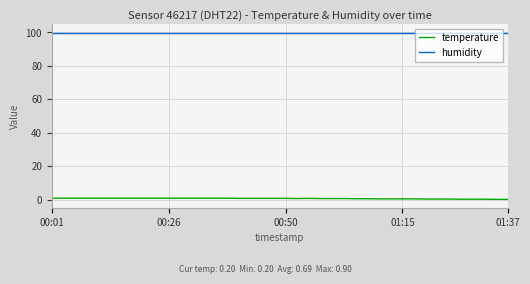

True or false: temperature and humidity intersect in this chart.

False